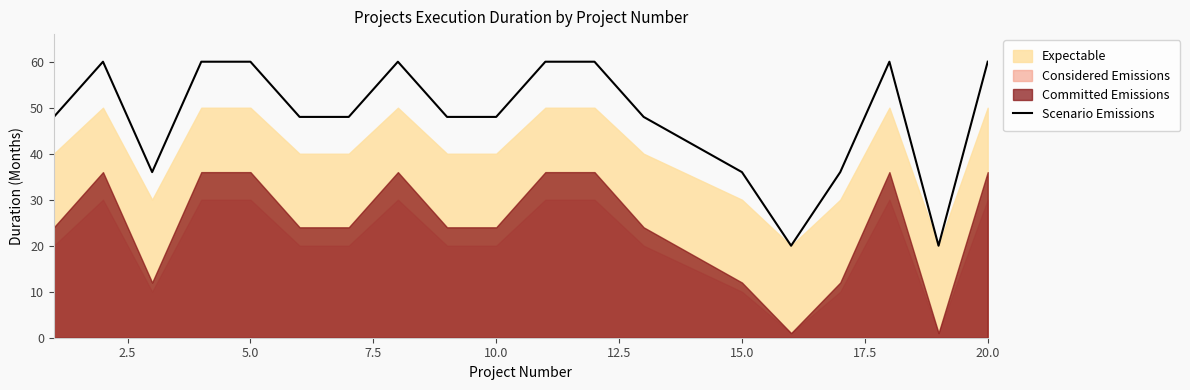

What is the minimum value shown in the chart?

20